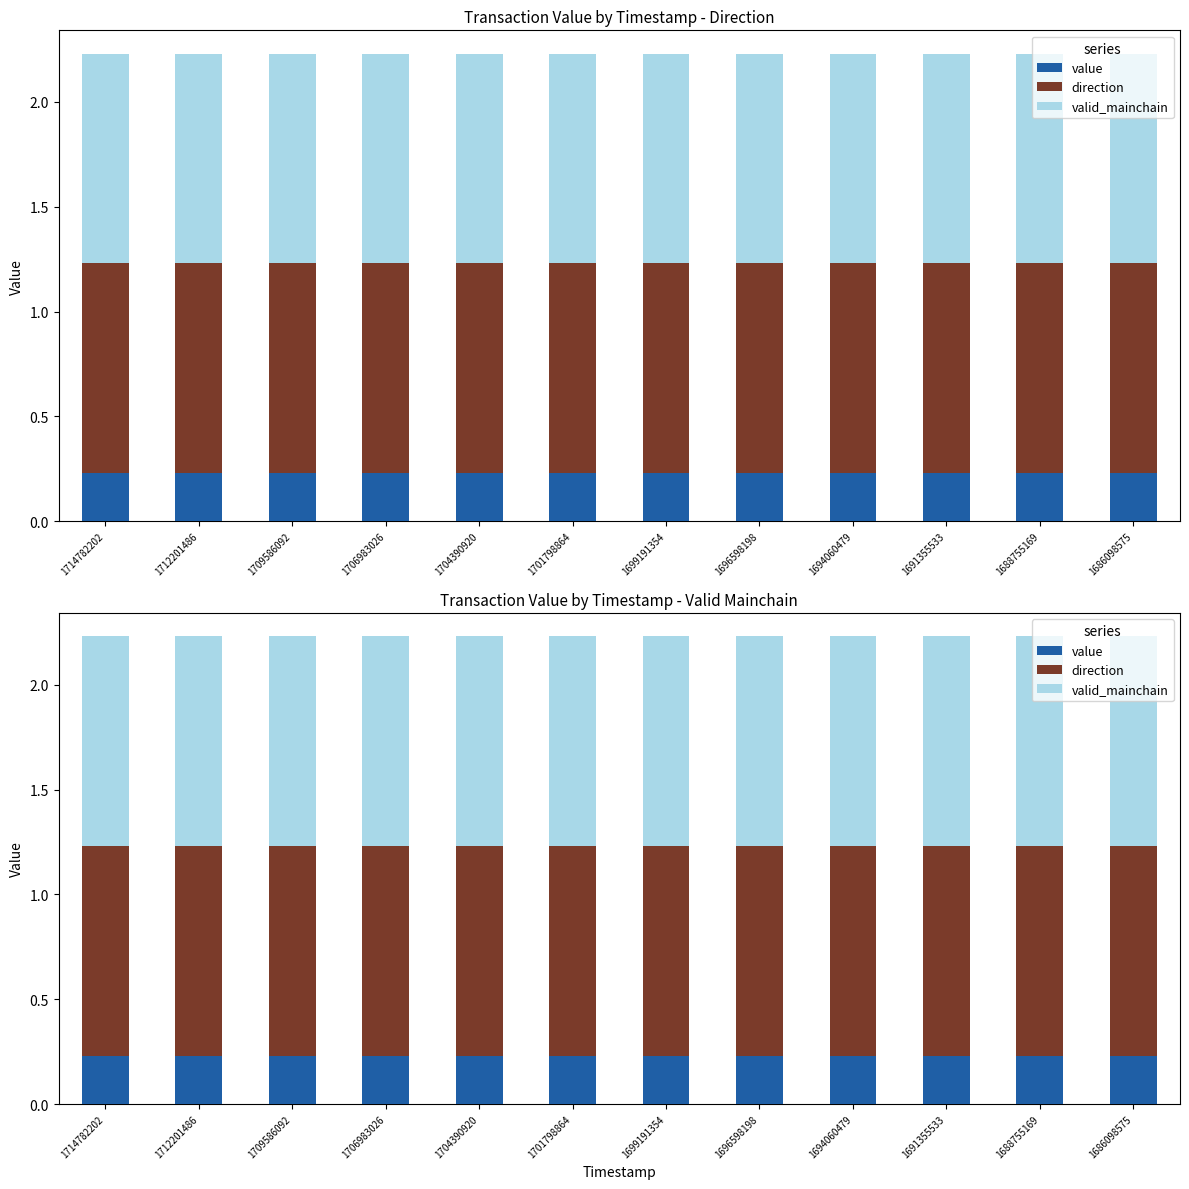

What is the sum of the valid_mainchain values at 1709586092 and 1691355533?

2.0